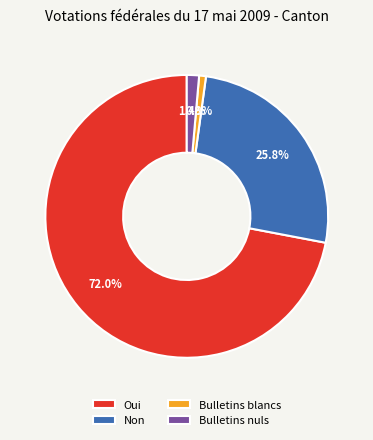

How many slices are in this pie chart?

4